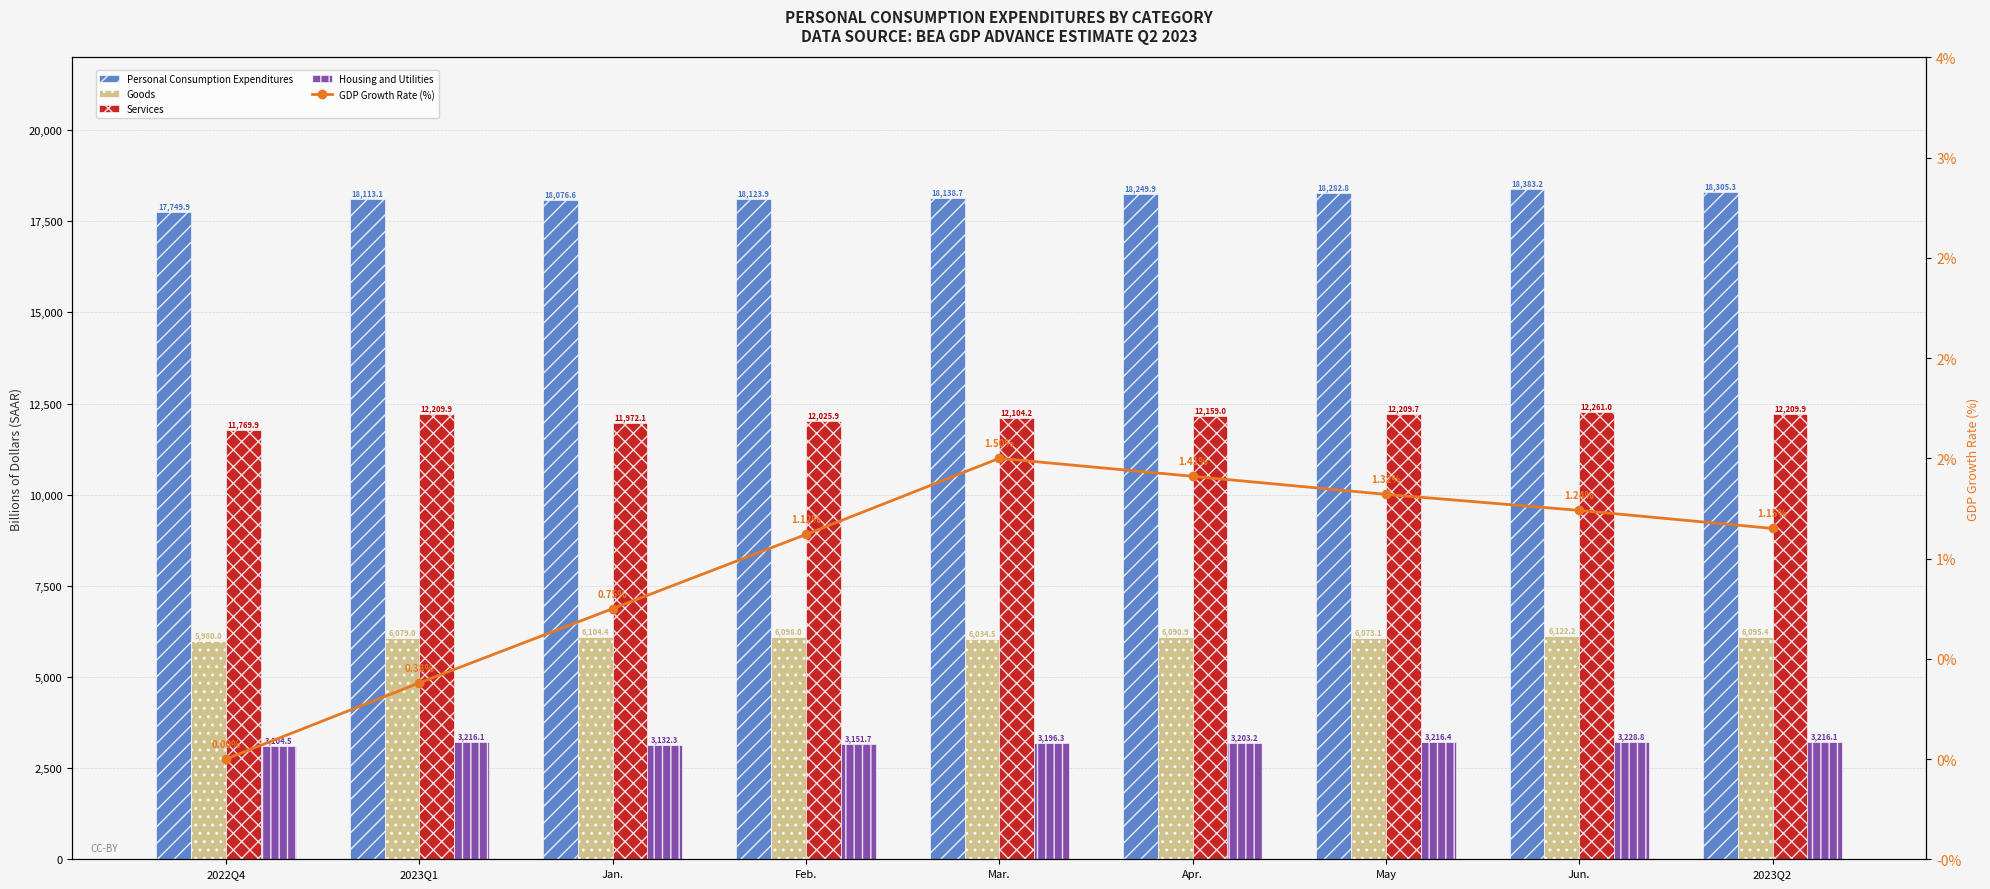

Which series changed the most between 2023Q1 and Mar.?

Services